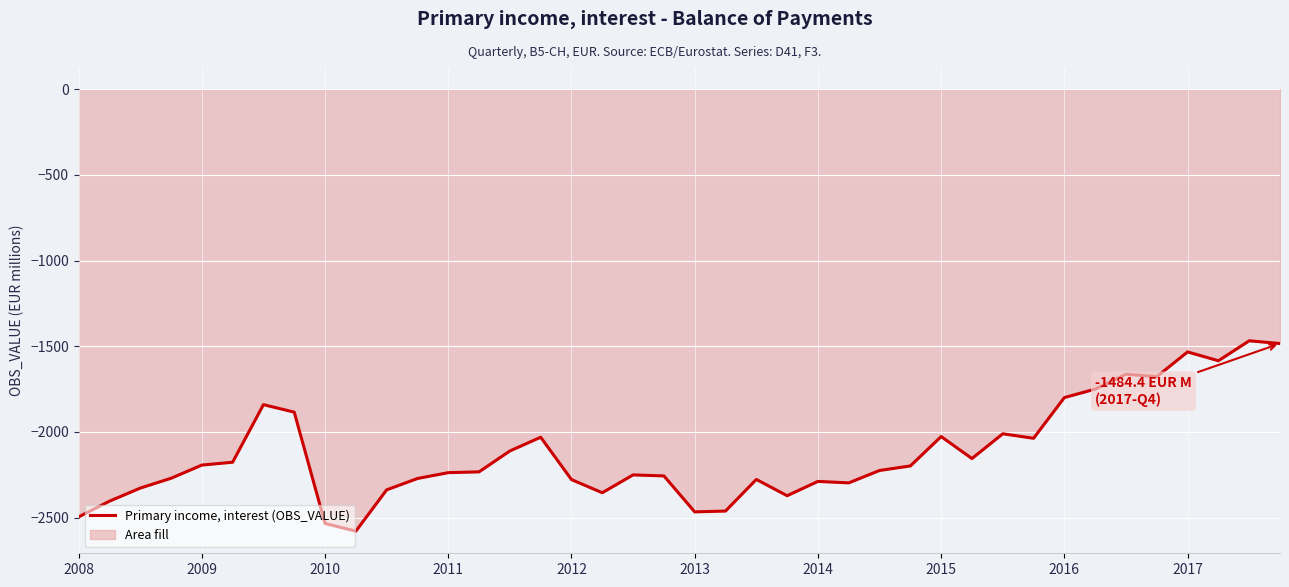

How many lines are shown in the chart?

1